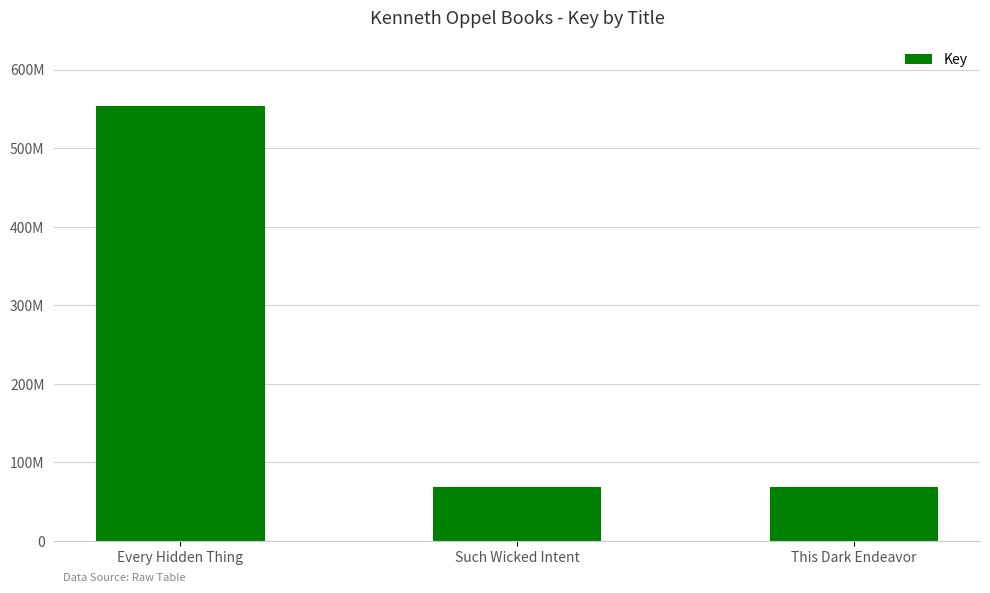

Reading left to right, what are all the values shown in this chart?

554208540	68554247	68551990